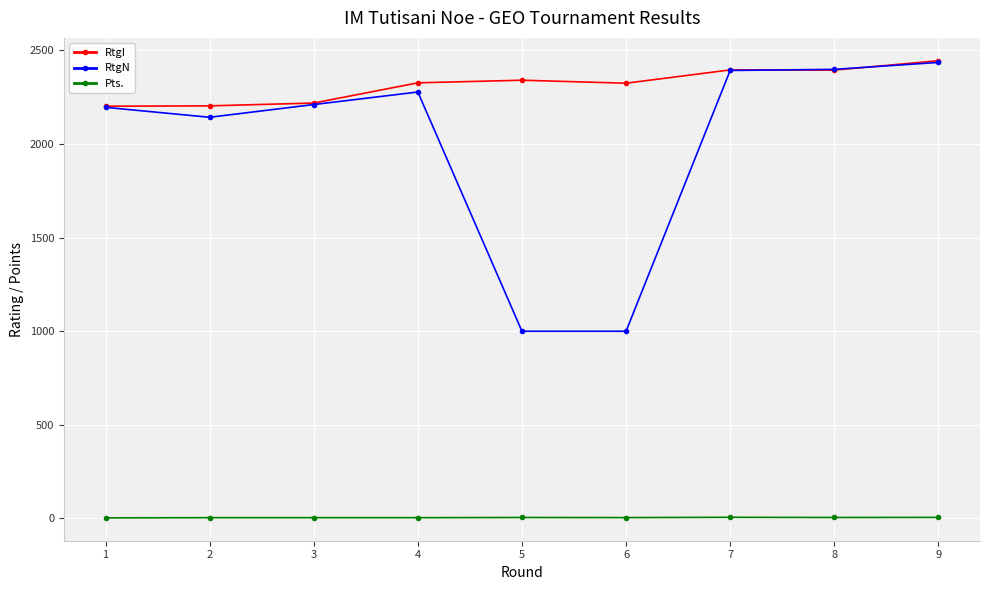

Is the value of RtgN at 7 greater than the value of RtgI at 4?

Yes